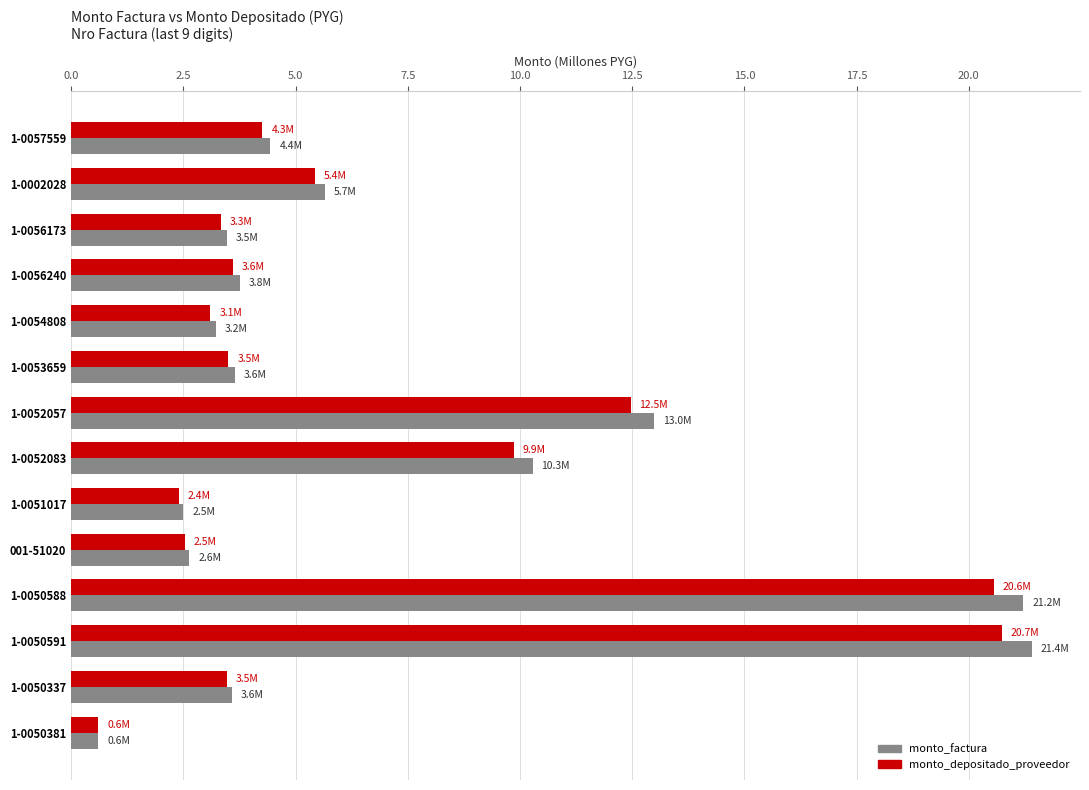

The value of monto_depositado_proveedor at 1-0002028 is 1.2. True or false?

False